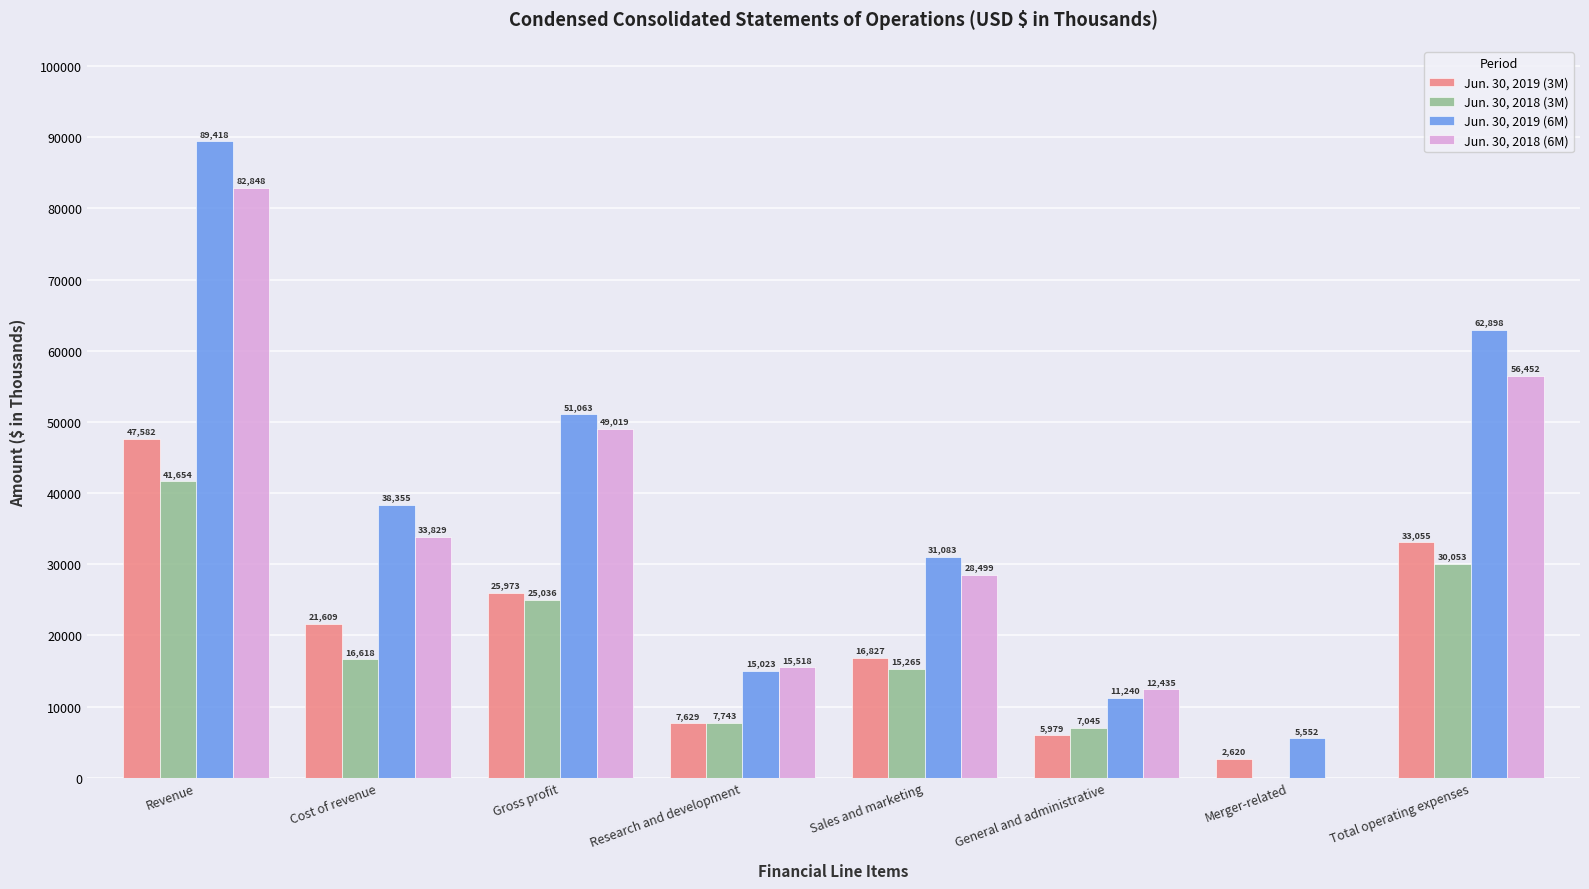

What is the sum of the Jun. 30, 2018 (3M) values at Total operating expenses and Revenue?

71707